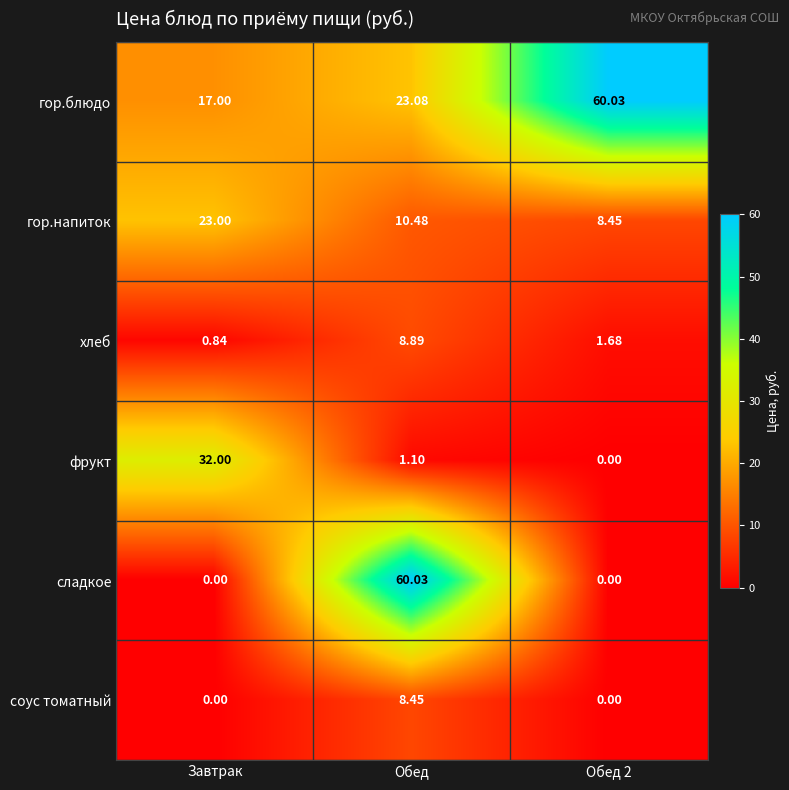

What is the spread (max minus min) of values at Обед 2?

60.0